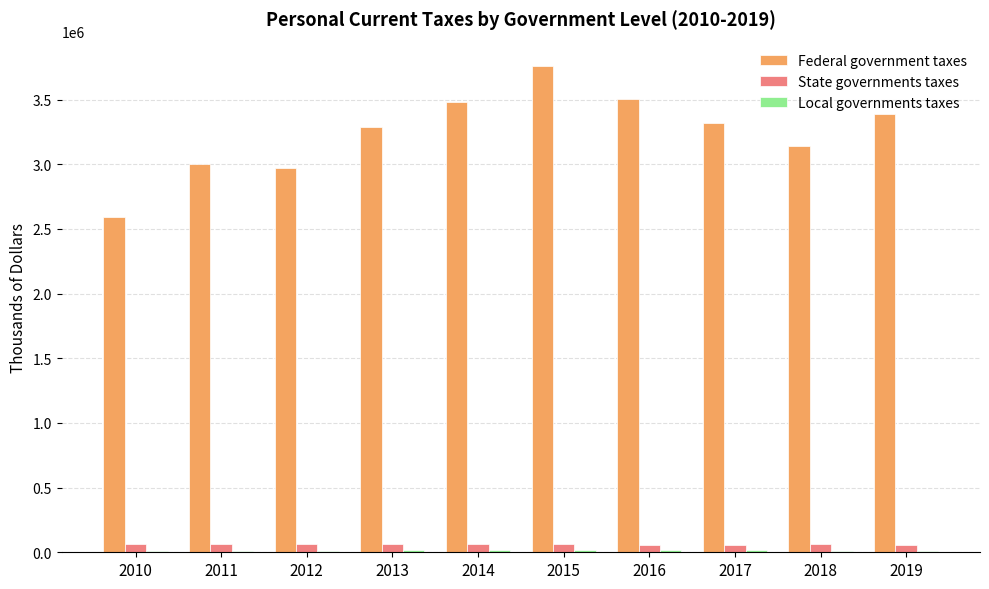

True or false: Federal government taxes has a value of 2059309 at 2017.

False